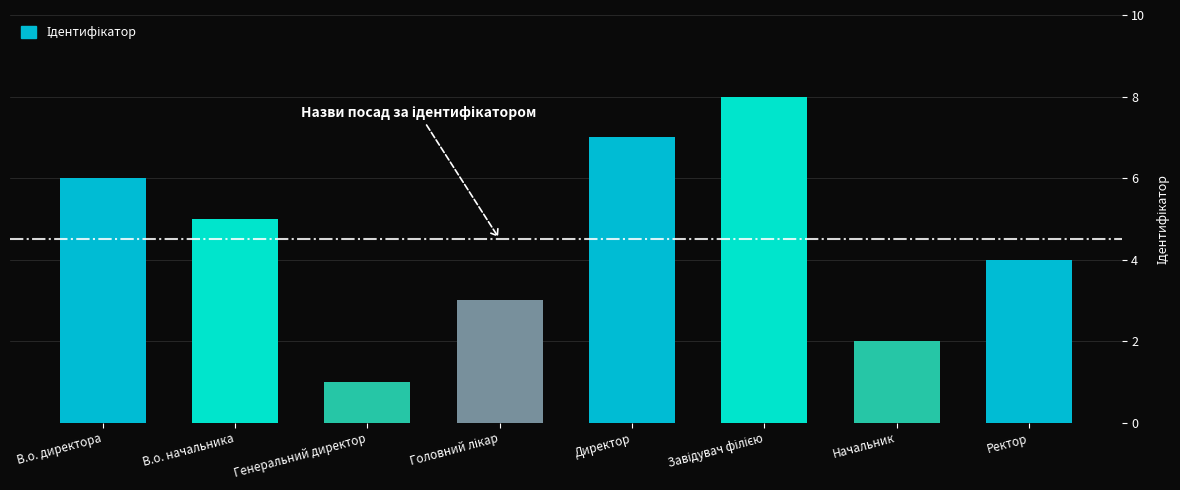

Approximately how many times larger is the value at В.о. начальника compared to Генеральний директор?

5.0